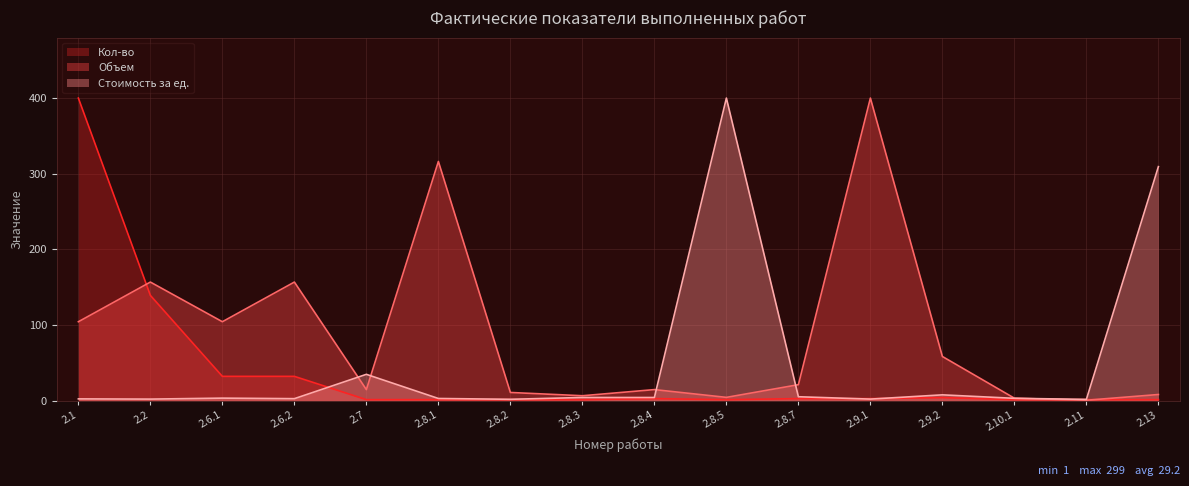

Is it true that Объем equals 261.8 at 2.6.2?

False